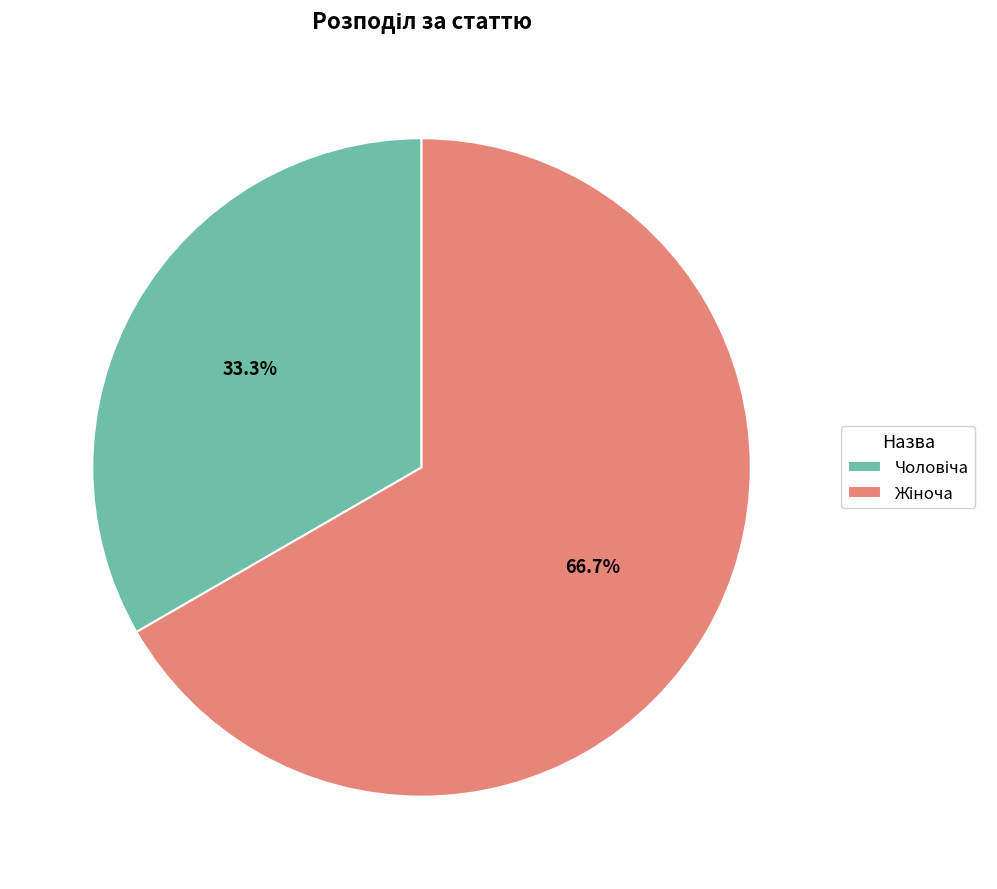

To the nearest percent, what is the average slice percentage?

50%